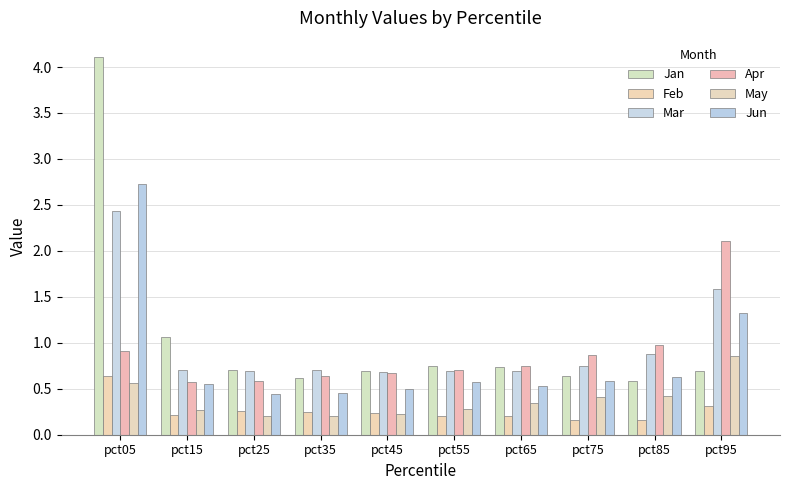

How many categories are shown in the chart?

10